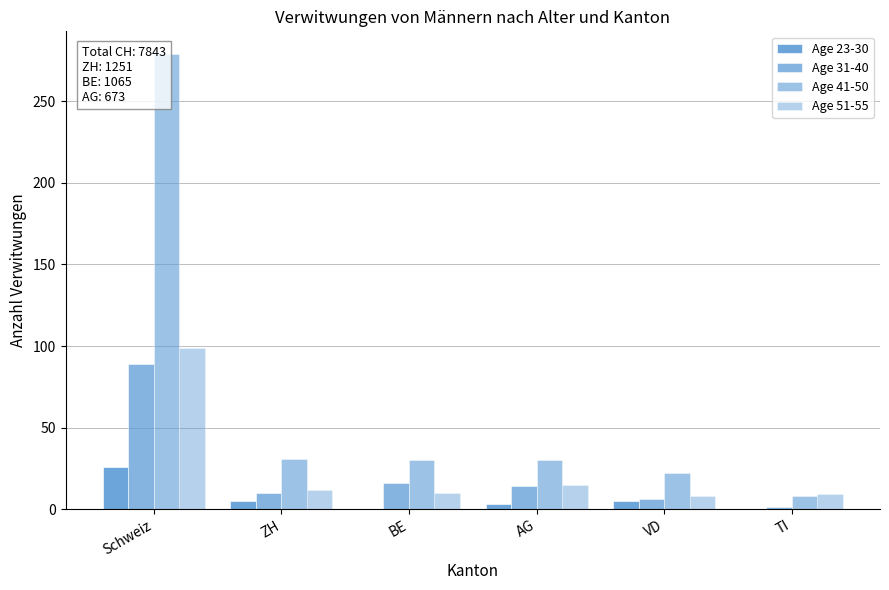

Reading left to right, list all the values displayed in this chart.

Age 23-30: 26	5	0	3	5	0
Age 31-40: 89	10	16	14	6	1
Age 41-50: 279	31	30	30	22	8
Age 51-55: 99	12	10	15	8	9